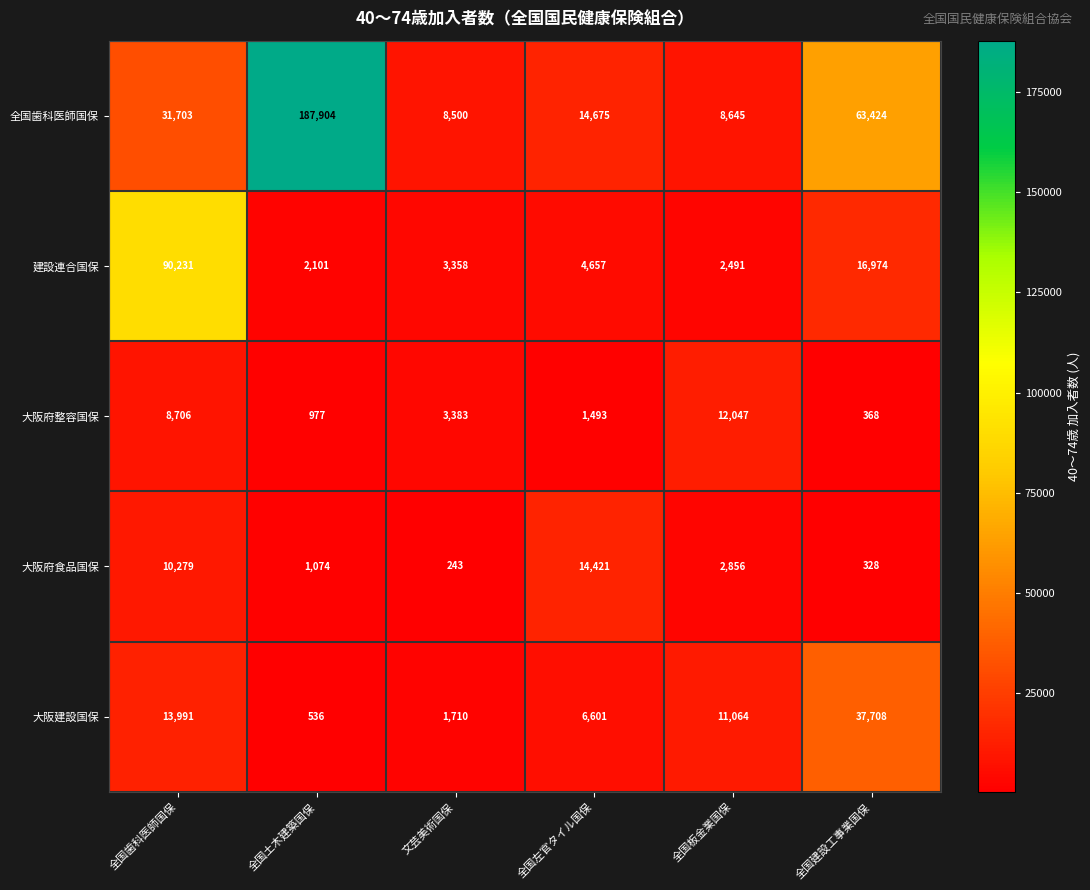

Count the number of data series in this chart.

5